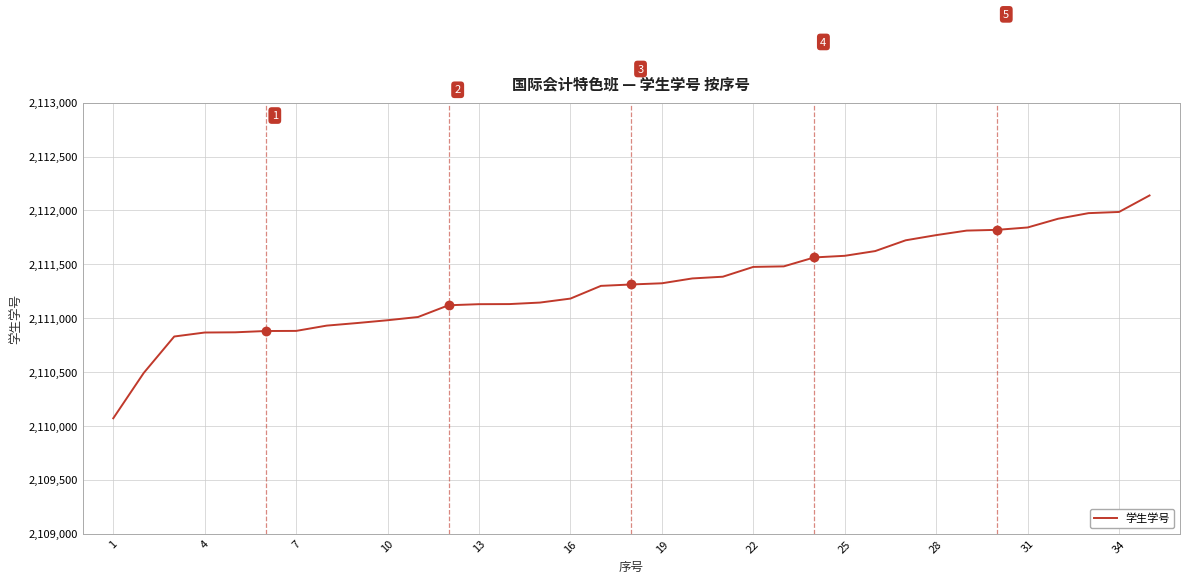

What is the maximum value shown in the chart?

2112139